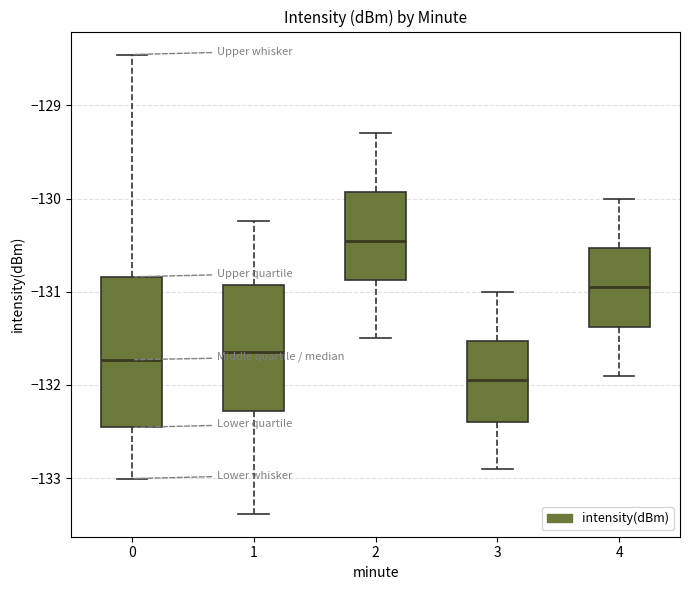

Reading left to right, transcribe this box plot: for each box, give where its median line is, the range the box spans, and where its two whiskers end, as read against the y-axis. The values are not printed on the chart, so give them approximately, as read against the axis.

0: median -131.7, box -132.5 to -130.8, whiskers -133.0 to -128.5
1: median -131.6, box -132.3 to -130.9, whiskers -133.4 to -130.2
2: median -130.4, box -130.9 to -129.9, whiskers -131.5 to -129.3
3: median -131.9, box -132.4 to -131.5, whiskers -132.9 to -131.0
4: median -130.9, box -131.4 to -130.5, whiskers -131.9 to -130.0